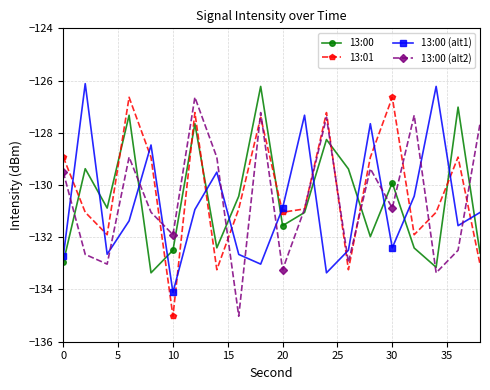

How many interior local valleys does the 13:01 series have?

6